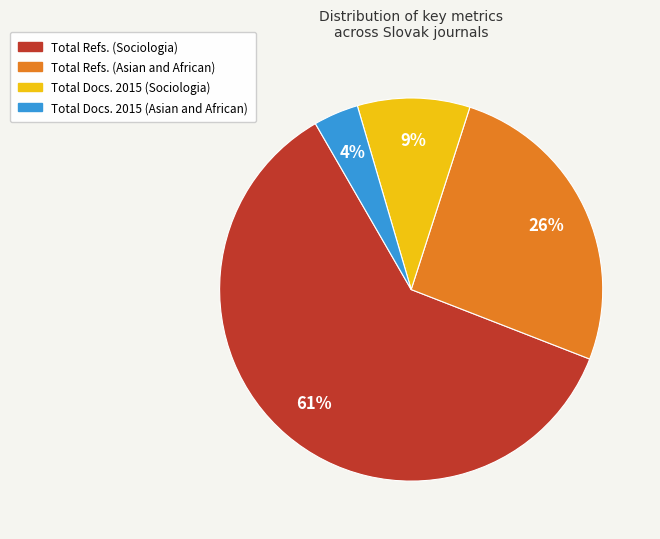

To the nearest percent, what is the difference between the largest and smallest slice percentages?

57%